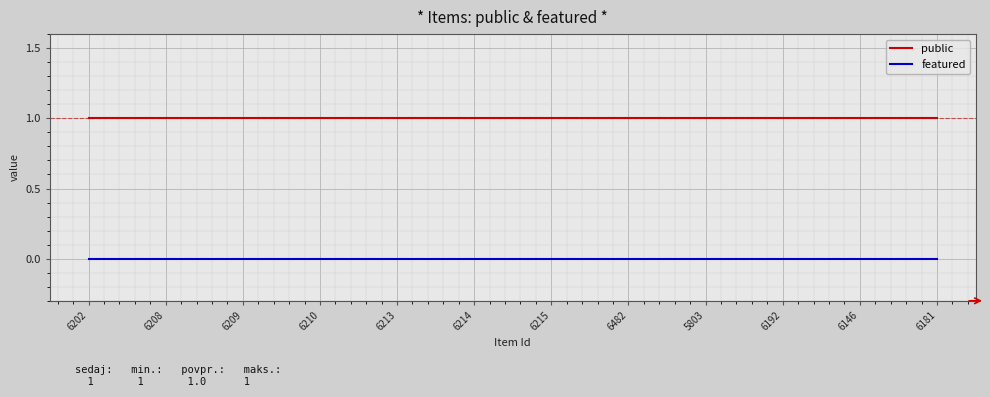

Is the value of public at 6202 greater than the value of featured at 6214?

Yes